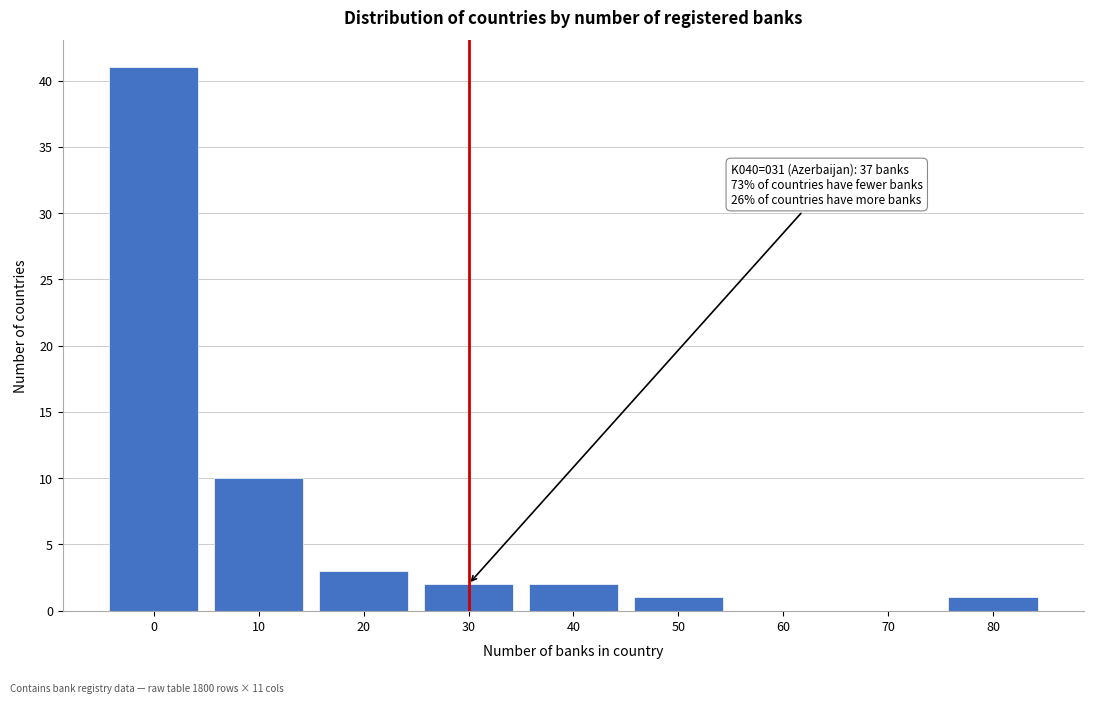

Reading left to right, extract all data points from this chart.

0=41	10=10	20=3	30=2	40=2	50=1	60=0	70=0	80=1